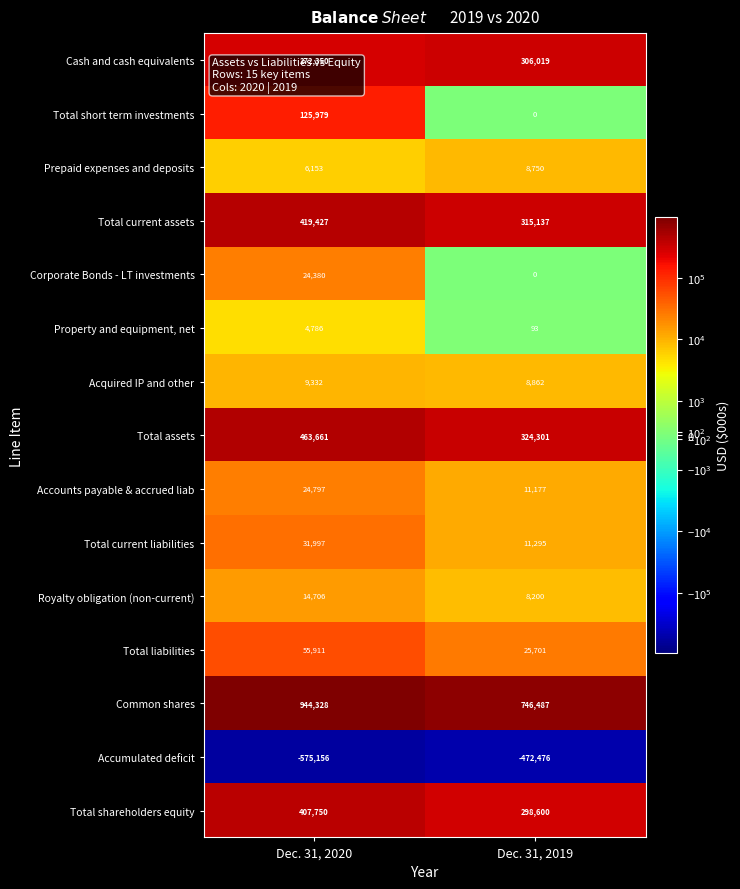

Is it true that Accounts payable & accrued liab equals 6382 at Dec. 31, 2019?

False